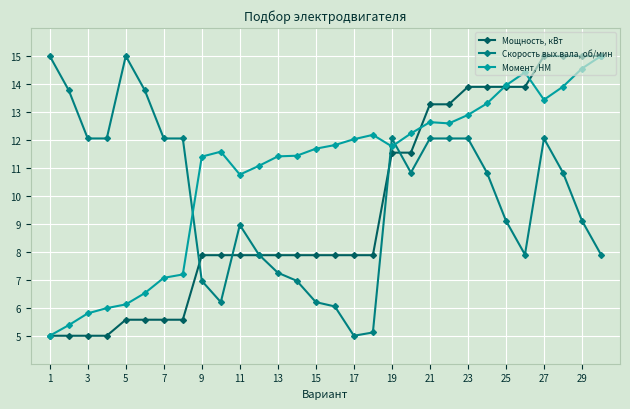

What is the maximum value for Мощность, кВт?

15.0